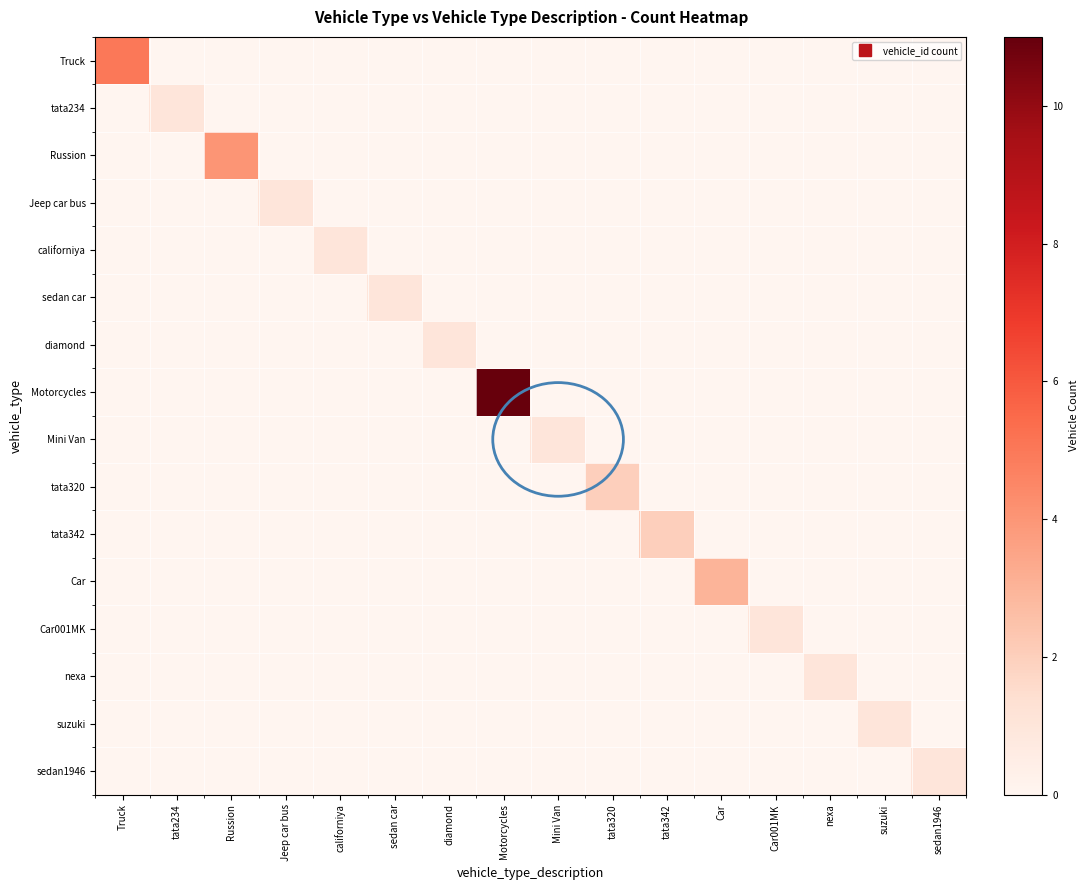

Which label corresponds to the smallest value in the chart?

tata234